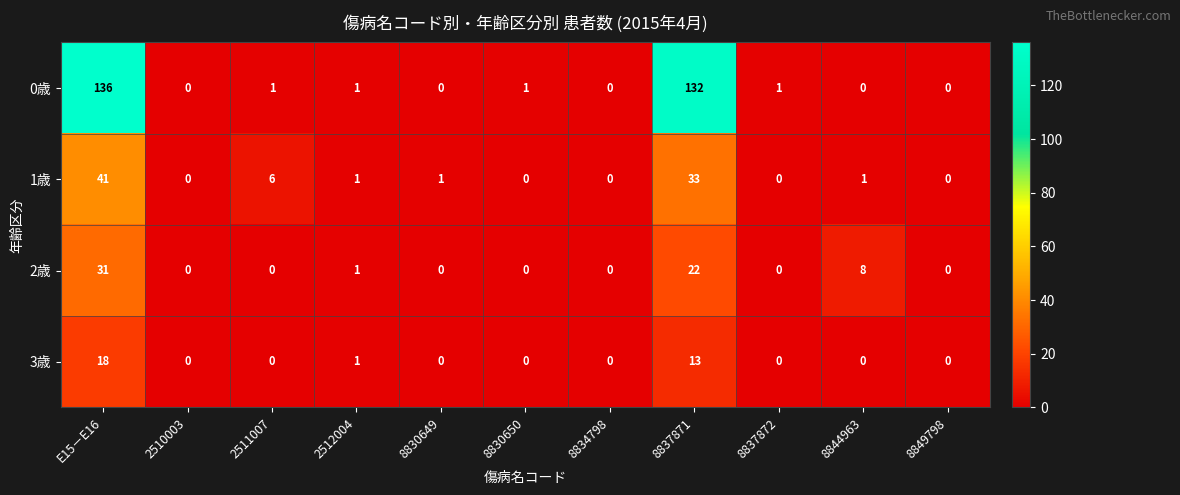

What is the greatest value displayed?

136